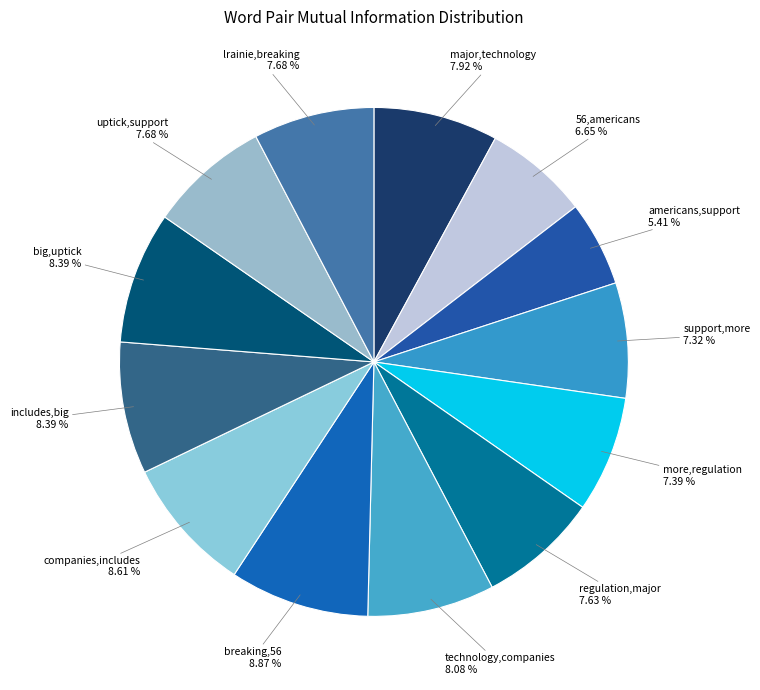

How many slices are in this pie chart?

13